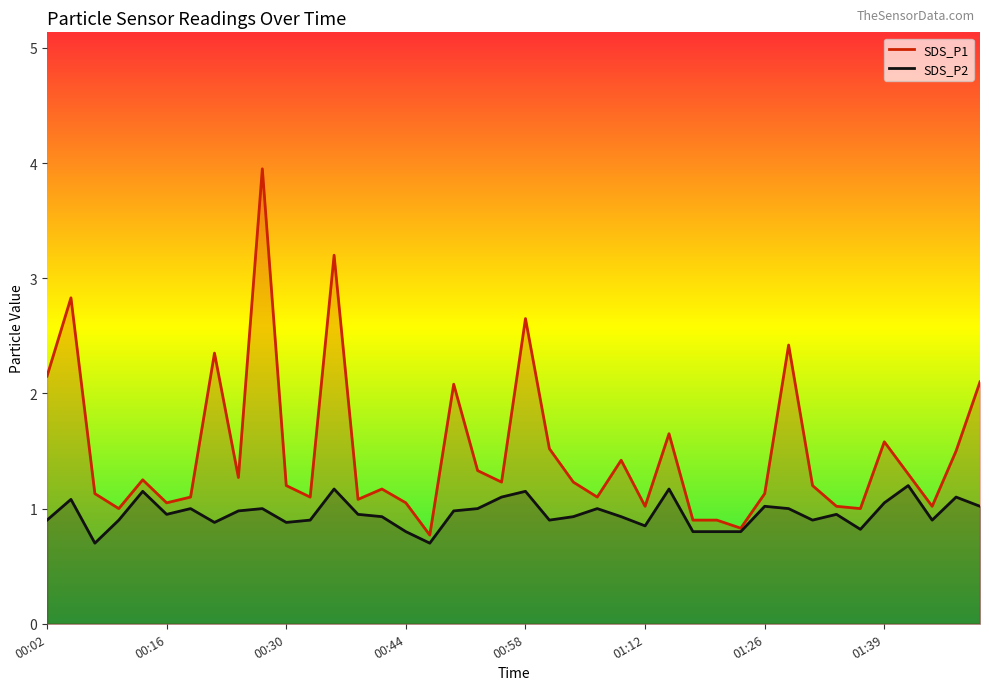

True or false: SDS_P2 and SDS_P1 cross at least once.

False